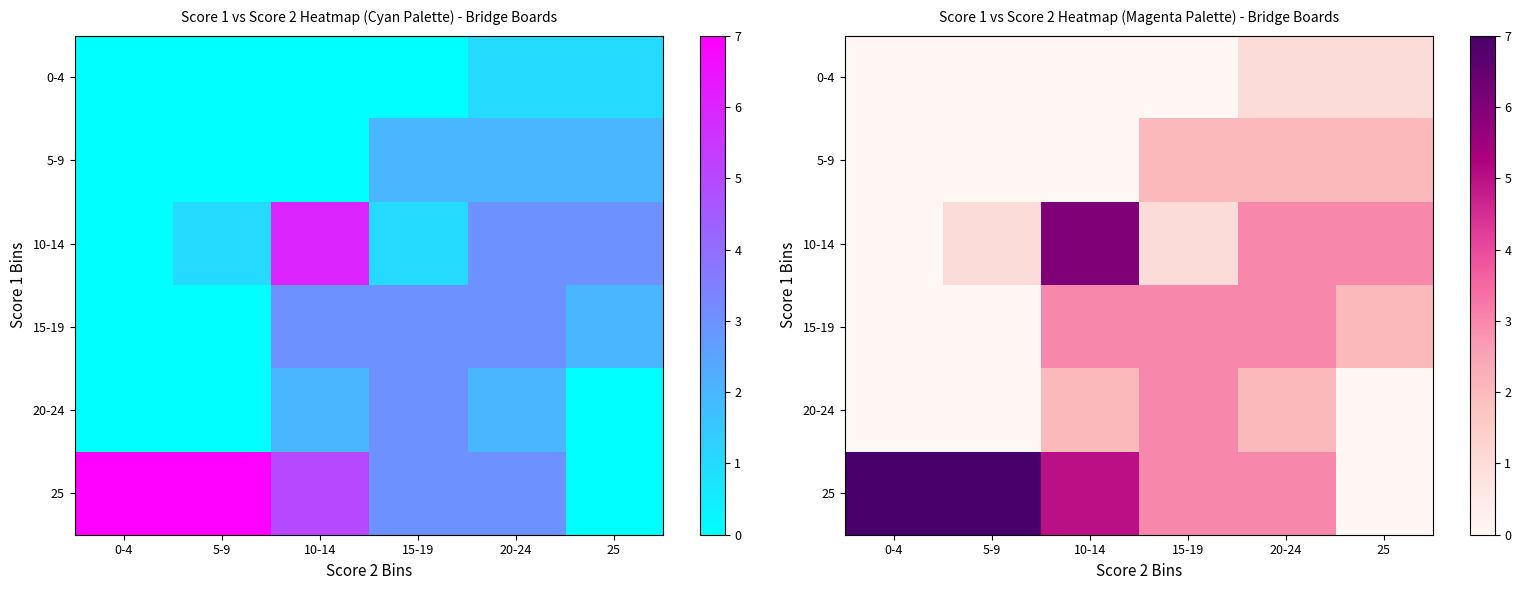

What is the spread (max minus min) of values at 20-24?

2